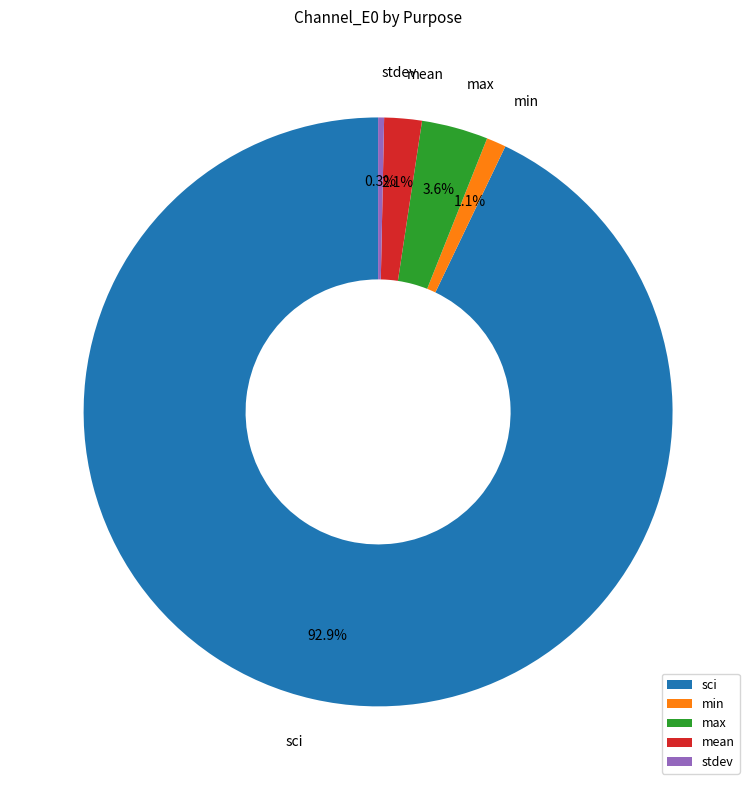

How many segments does this pie chart have?

5